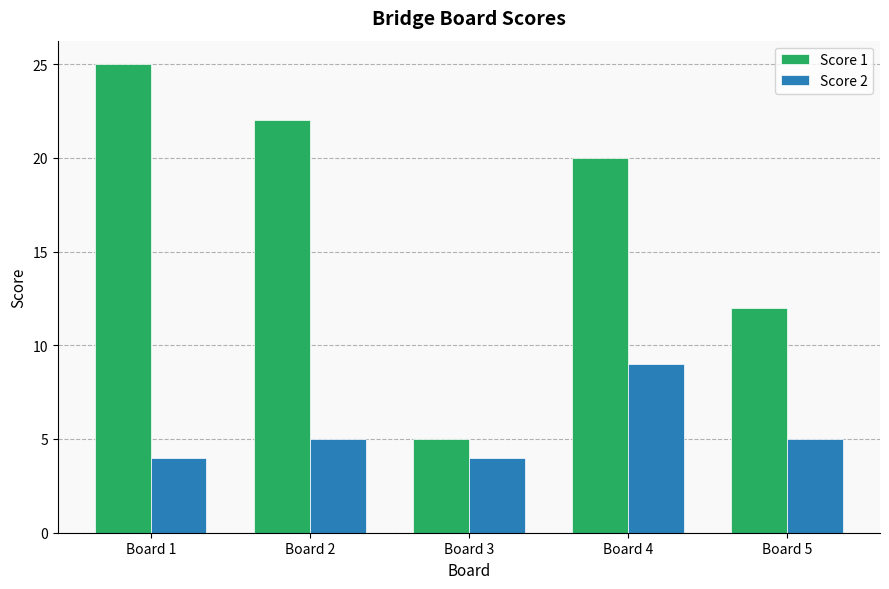

What is the difference between the second highest and second lowest values in the Score 2 series?

1